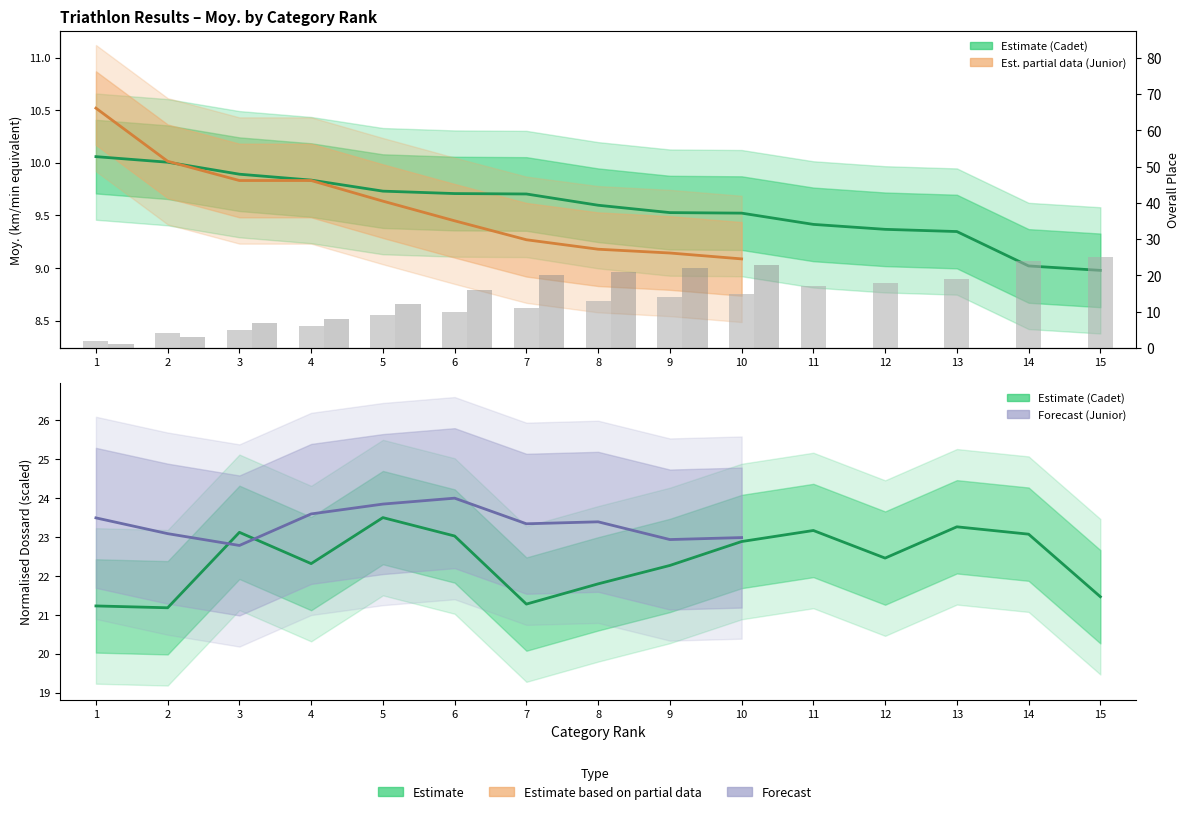

What is the value of the Moy. (Cadet) bar at the 7th from the left?

9.7